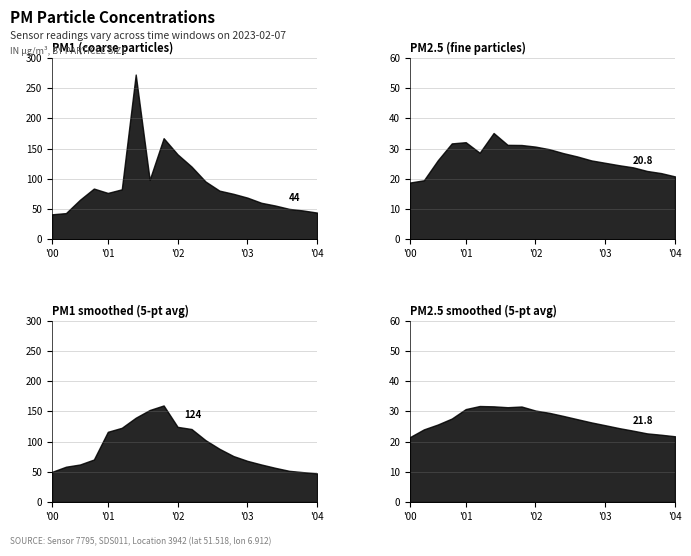

How many data points in P2 are above 27?

10